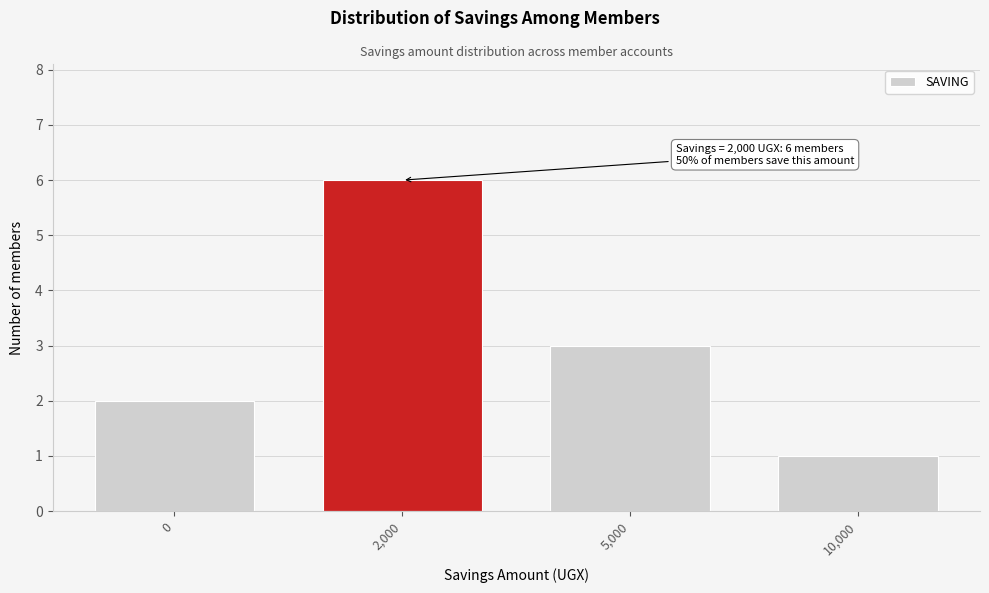

Reading left to right, transcribe all the data shown in this chart.

0=2	2,000=6	5,000=3	10,000=1